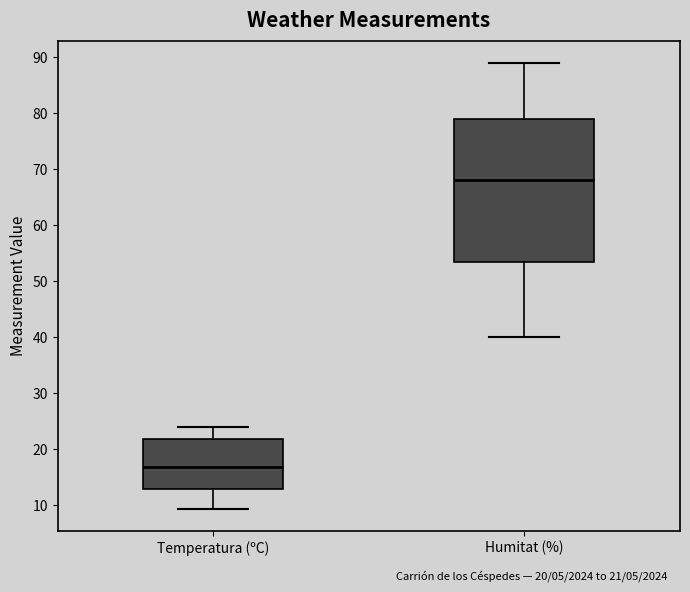

Comparing the boxes themselves (not the whiskers), which one is the tallest?

Humitat (%)